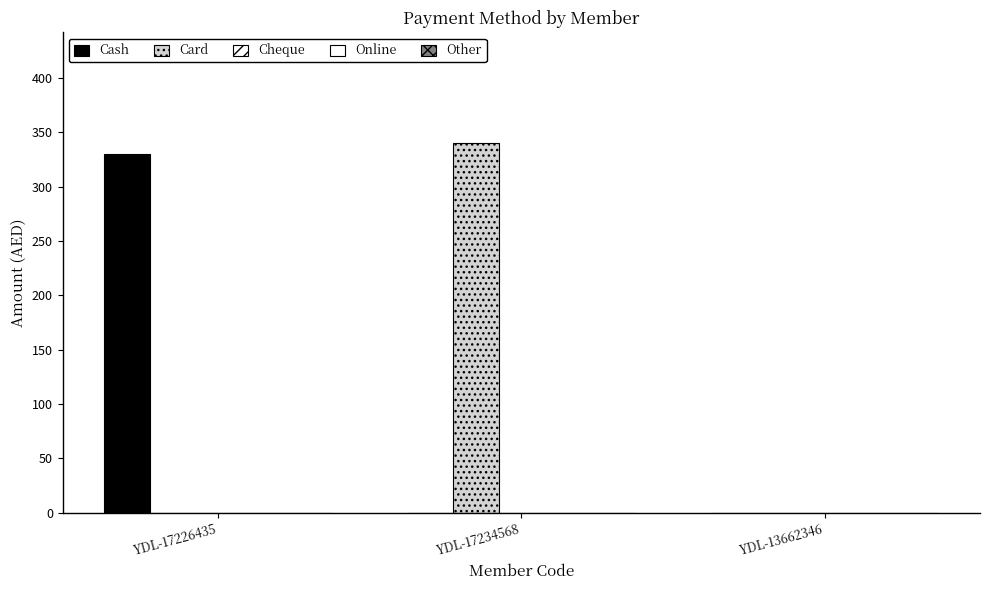

Which label corresponds to the smallest value in the chart?

YDL-17234568